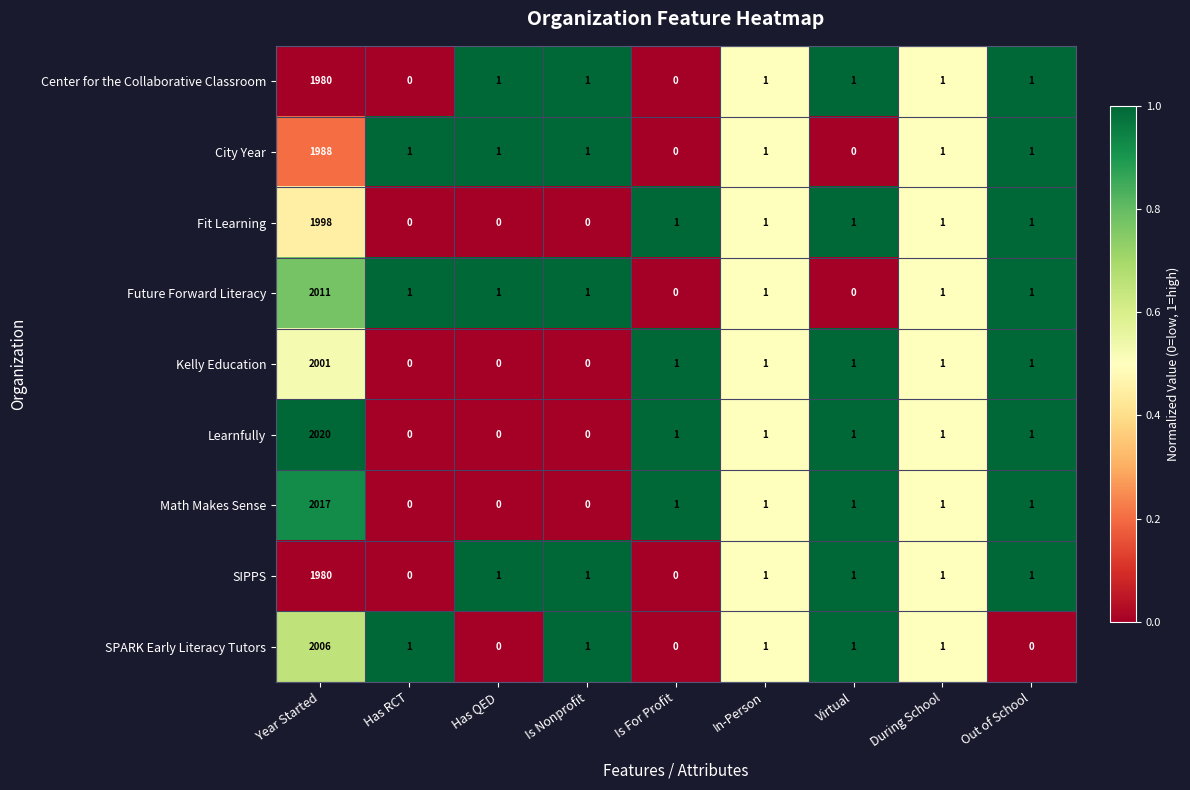

Is the value of Math Makes Sense at Is Nonprofit greater than the value of City Year at Has RCT?

No